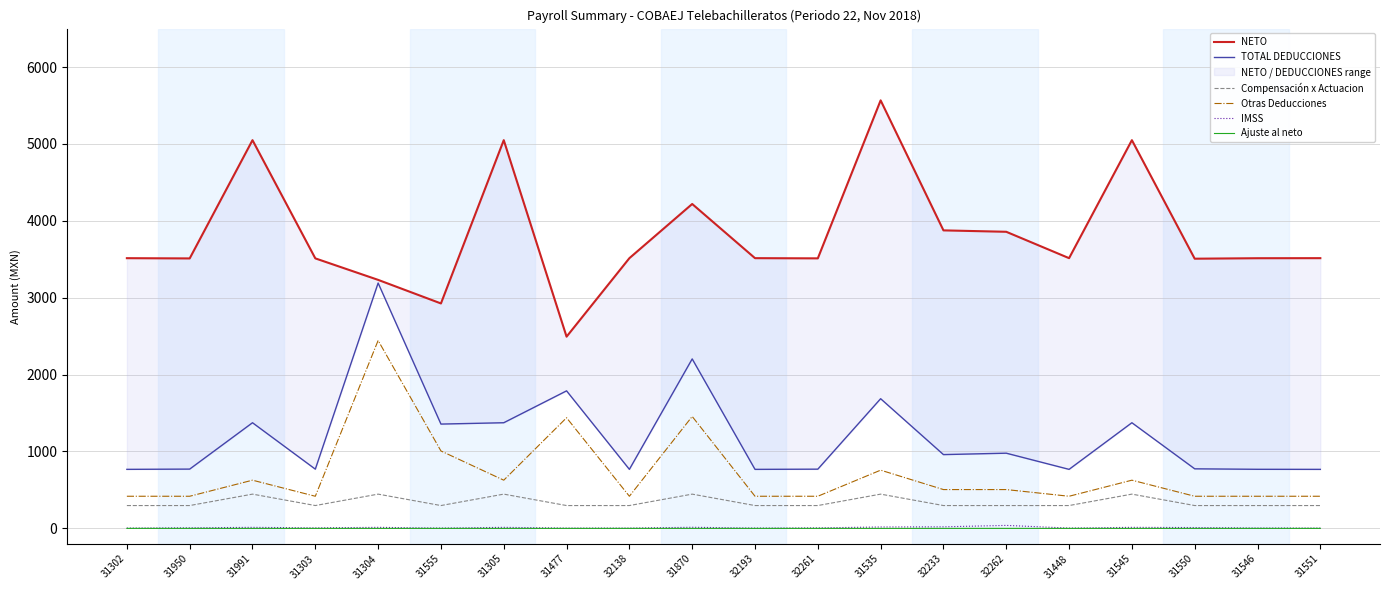

What is the highest value of the NETO series?

5566.6